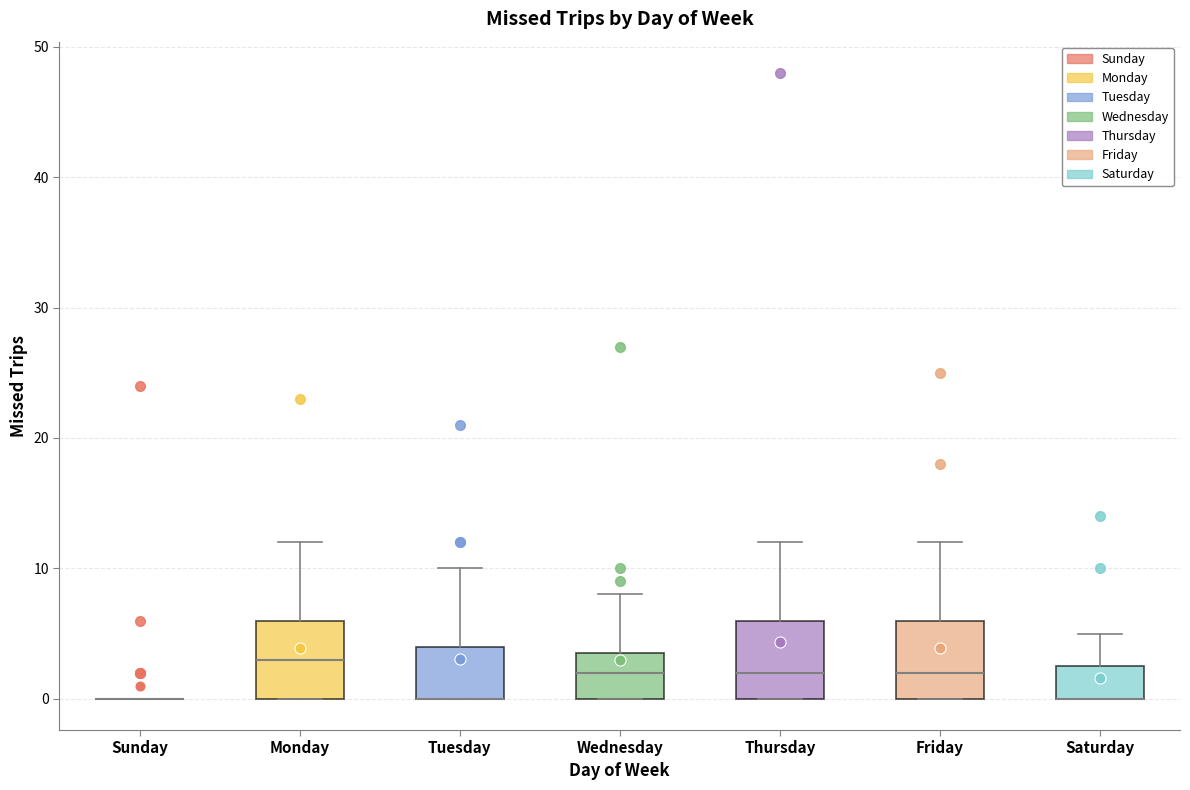

Reading left to right, transcribe this box plot: for each box, give where its median line is, the range the box spans, and where its two whiskers end, as read against the y-axis. The values are not printed on the chart, so give them approximately, as read against the axis.

Sunday: box collapsed to a line at 0, whiskers 0 to 0
Monday: median 3, box 0 to 6, whiskers 0 to 12
Tuesday: median 0 (drawn on the box's lower edge), box 0 to 4, whiskers 0 to 10
Wednesday: median 2, box 0 to 4, whiskers 0 to 8
Thursday: median 2, box 0 to 6, whiskers 0 to 12
Friday: median 2, box 0 to 6, whiskers 0 to 12
Saturday: median 0 (drawn on the box's lower edge), box 0 to 3, whiskers 0 to 5